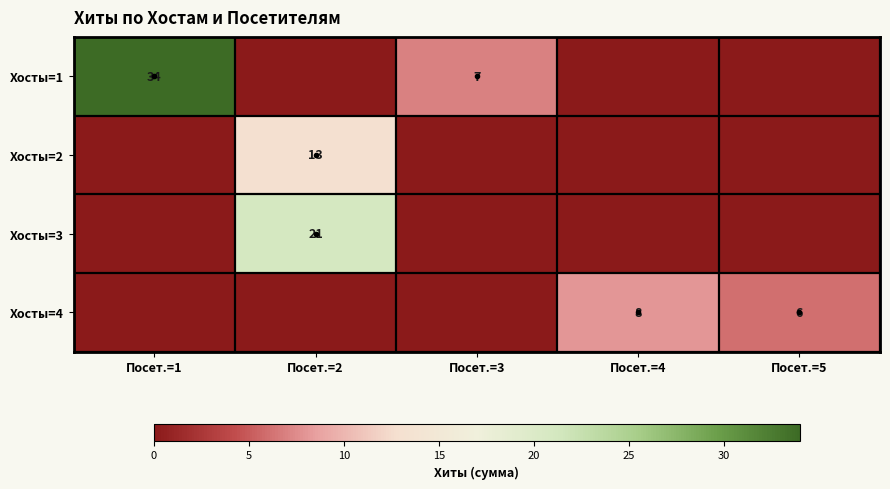

True or false: Хосты=3 has a value of 21 at Посет.=2.

True